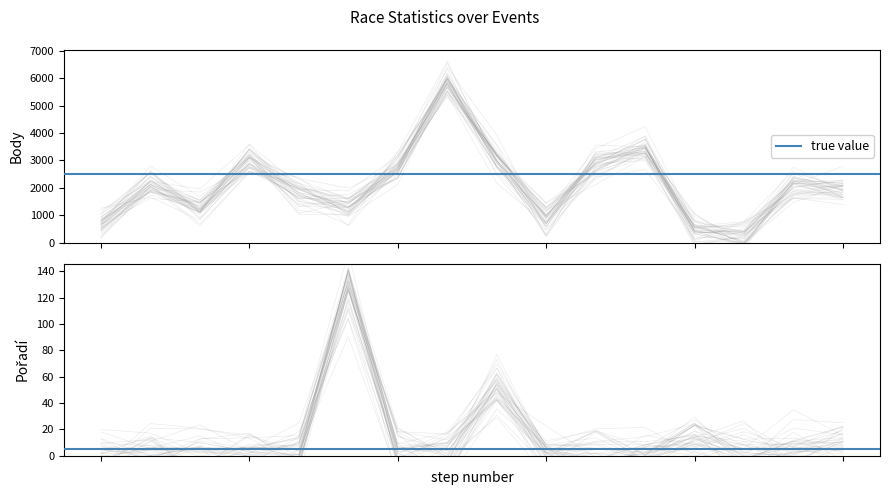

Reading left to right, list all the values displayed in this chart.

Body: 2008-04-26=833.4	2008-05-02=2048.2	2008-05-10=1165.9	2008-05-17=2604.5	2008-05-31=1686.5	2008-06-25=1288.1	2008-06-28=2881.7	2008-07-03=5689.4	2008-07-31=3202.5	2008-09-05=1144.8	2008-09-13=2884.6	2008-09-20=3470.5	2008-10-04=548.9	2008-10-11=277.0	2008-10-18=1891.5	2008-11-01=2104.9
Pořadí: 2008-04-26=-6.5	2008-05-02=-6.8	2008-05-10=6.4	2008-05-17=5.8	2008-05-31=13.9	2008-06-25=138.0	2008-06-28=1.7	2008-07-03=-10.4	2008-07-31=50.8	2008-09-05=4.2	2008-09-13=-1.0	2008-09-20=-3.8	2008-10-04=15.5	2008-10-11=-3.0	2008-10-18=-3.3	2008-11-01=10.1